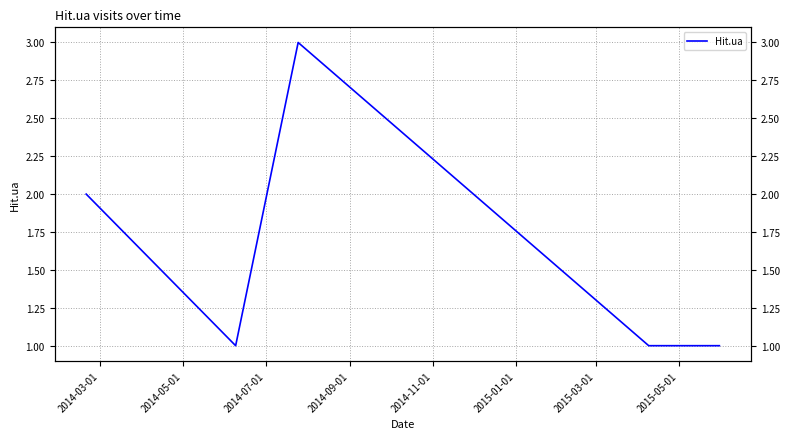

The chart shows a value of 0 at 2014-05-01. True or false?

False